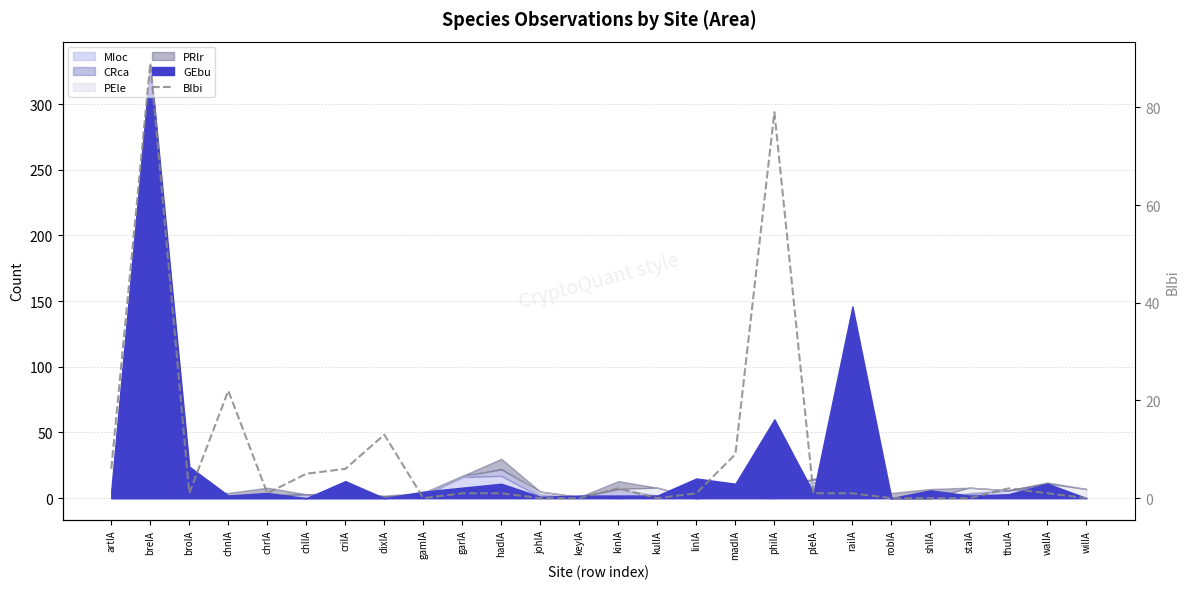

List the labels in order of value, largest first.

breIA, phiIA, chnIA, dixIA, madIA, artIA, criIA, chlIA, kinIA, thuIA, broIA, chrIA, garIA, hadIA, linIA, pleIA, raiIA, walIA, gamIA, johIA, keyIA, kulIA, robIA, shlIA, staIA, wilIA